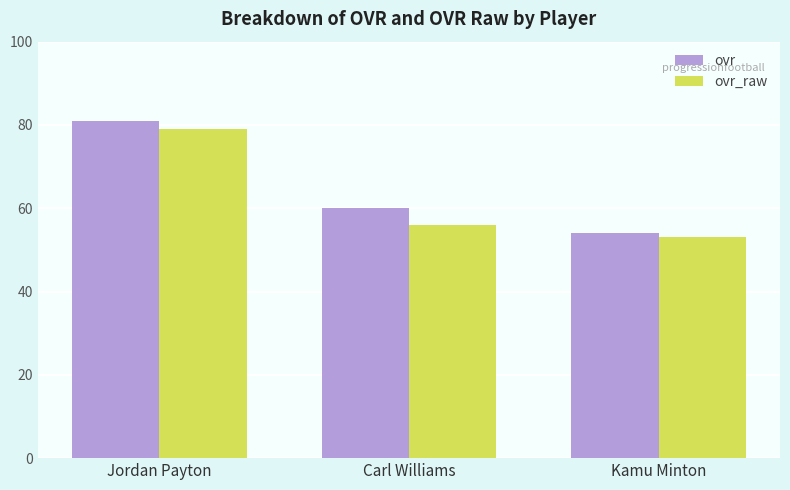

List the series in order of their peak value, lowest first.

ovr_raw, ovr